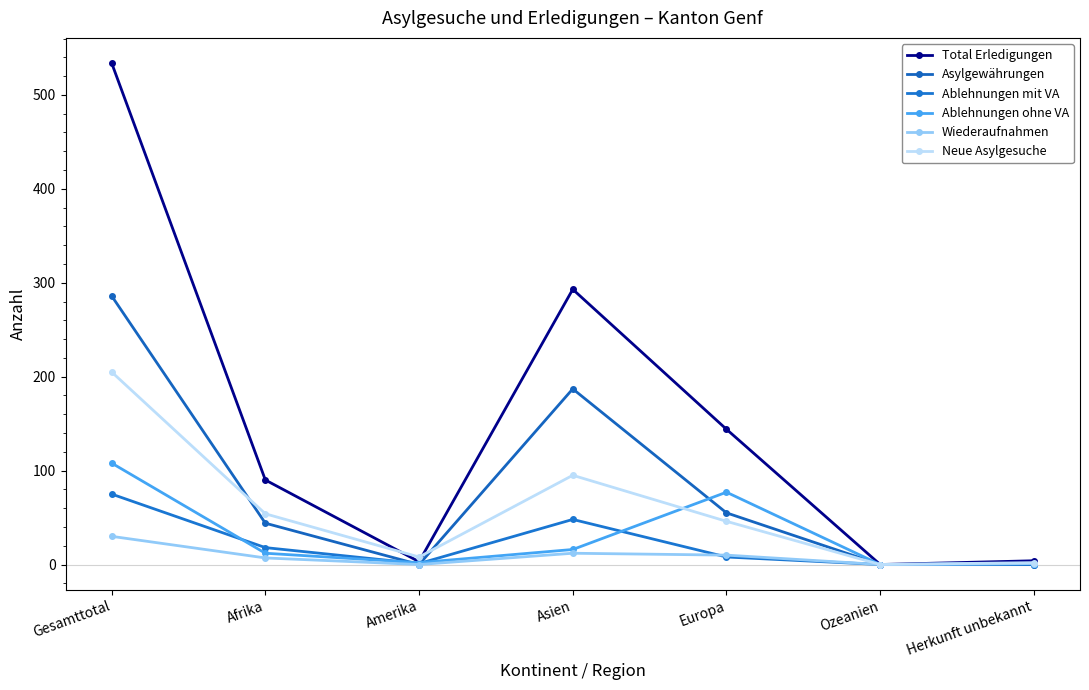

Is the value of Ablehnungen mit VA at Herkunft unbekannt greater than the value of Asylgewährungen at Ozeanien?

No